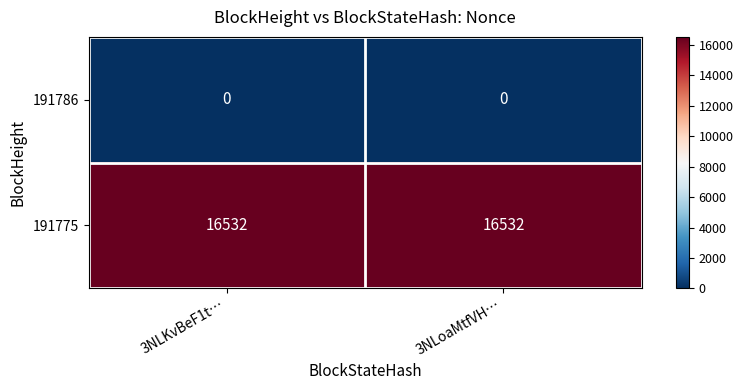

Is it true that 191775 equals 6550 at 3NLoaMtfVH…?

False